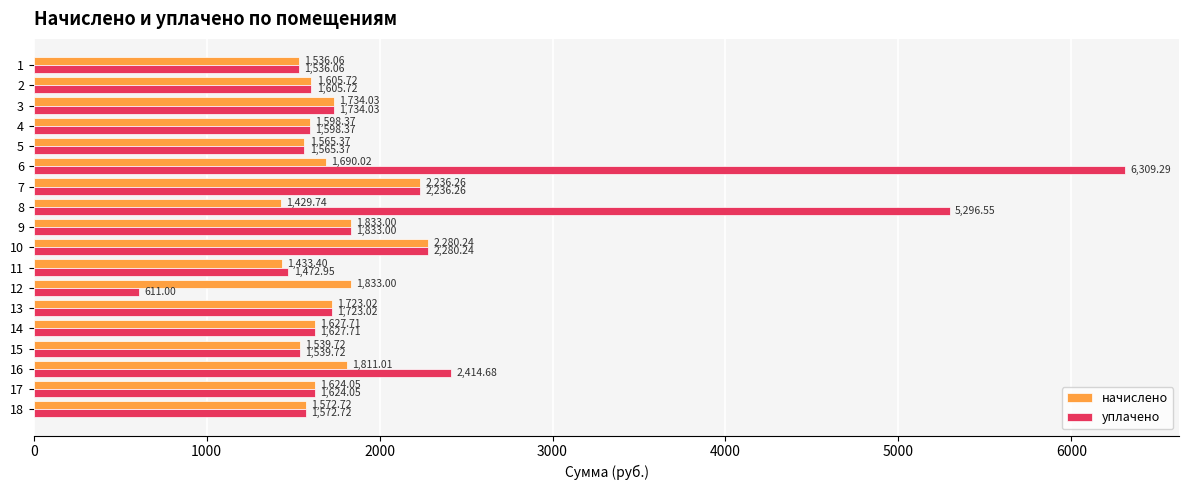

How many data points in уплачено are above 1627?

9